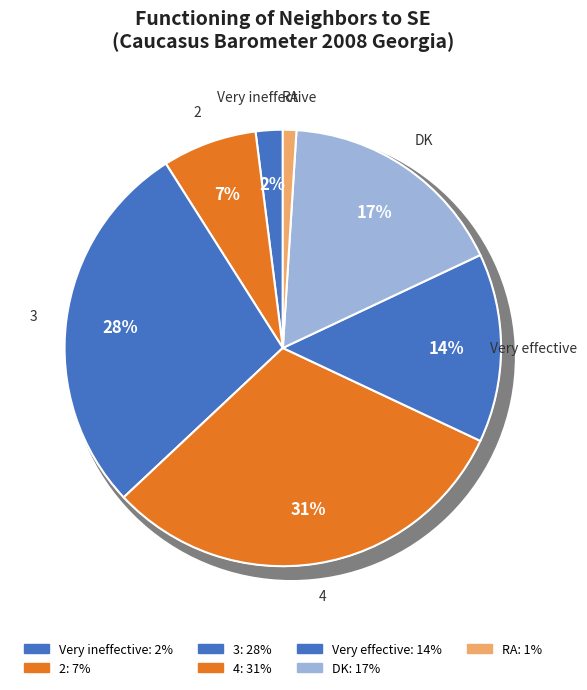

What is the largest slice in the pie chart?

4